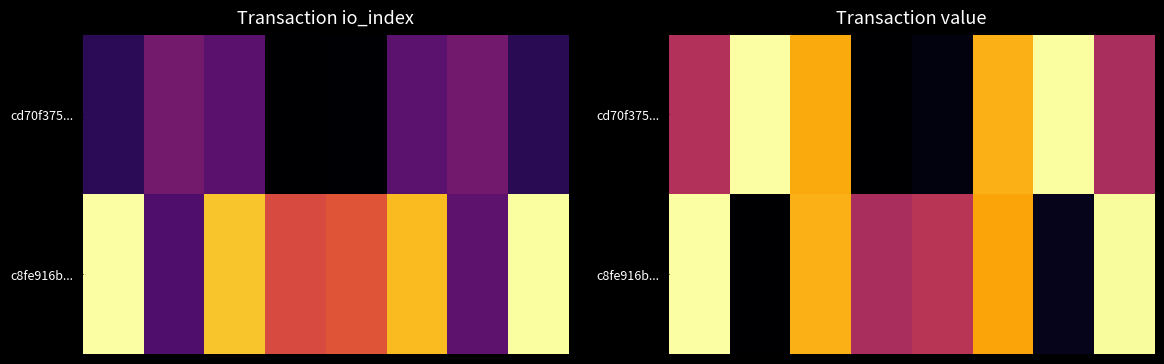

At how many categories does at least one series exceed 0?

8